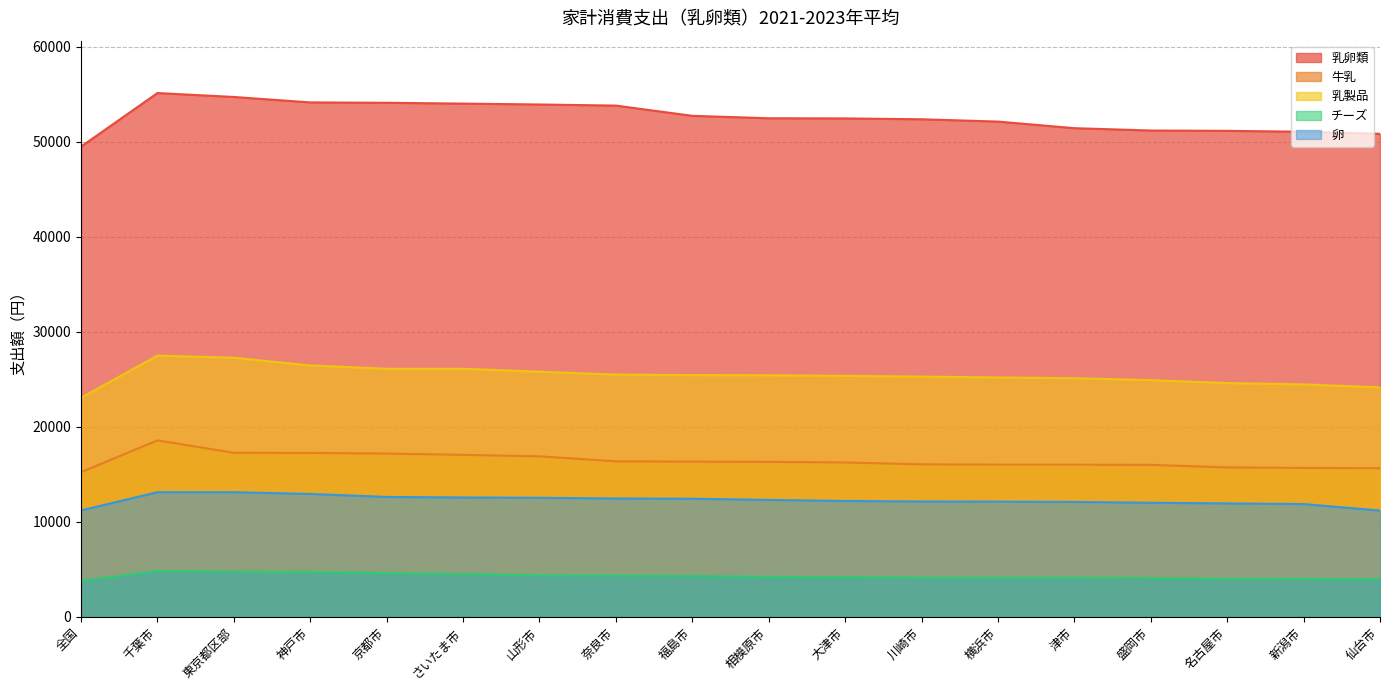

What is the maximum value shown in the chart?

55136